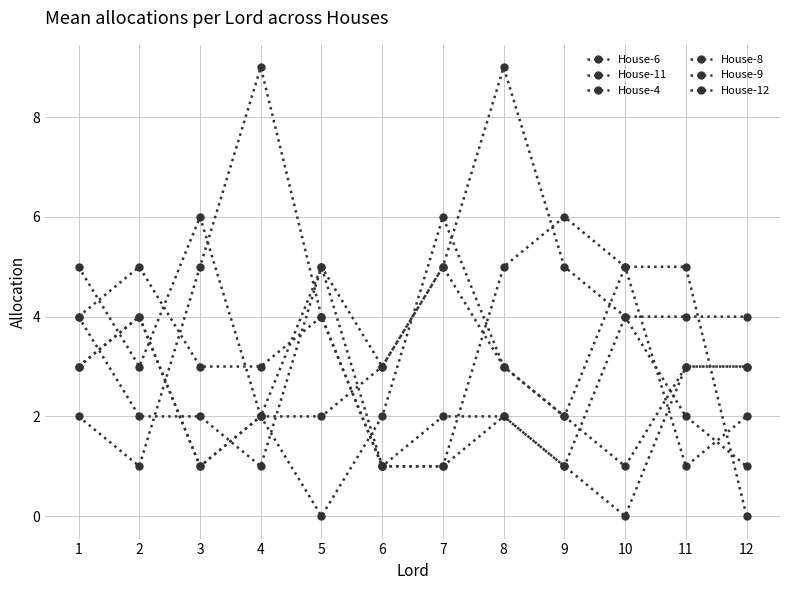

How many categories are shown in the chart?

12